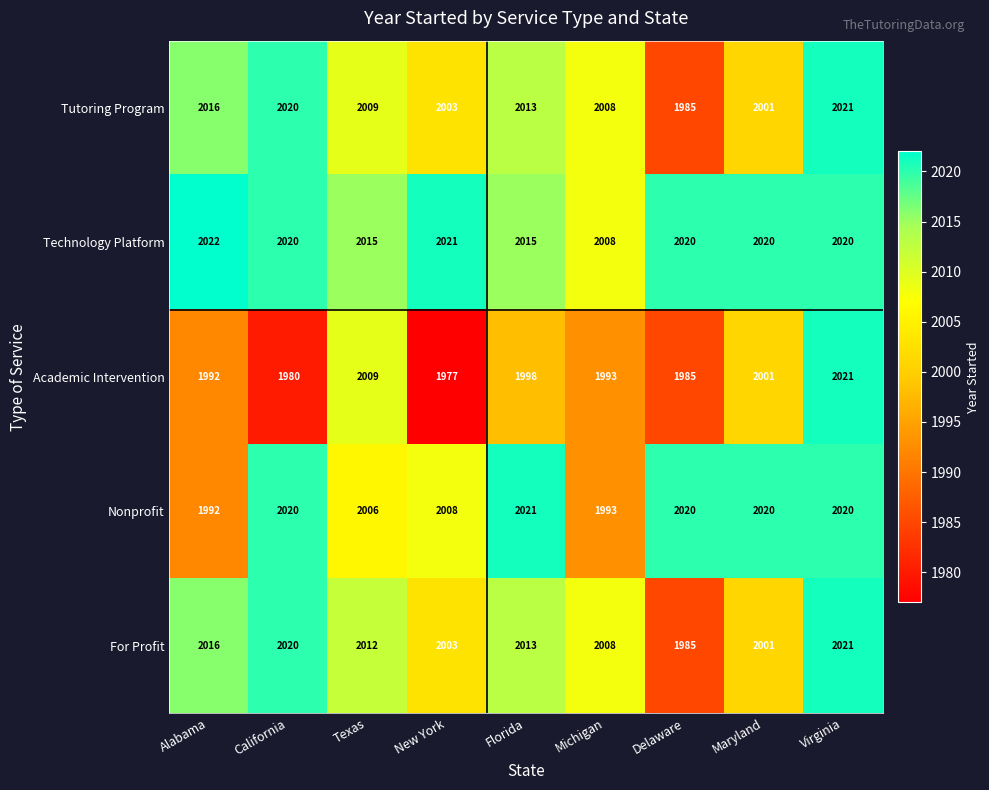

How many values in the Academic Intervention series are below 1993?

4